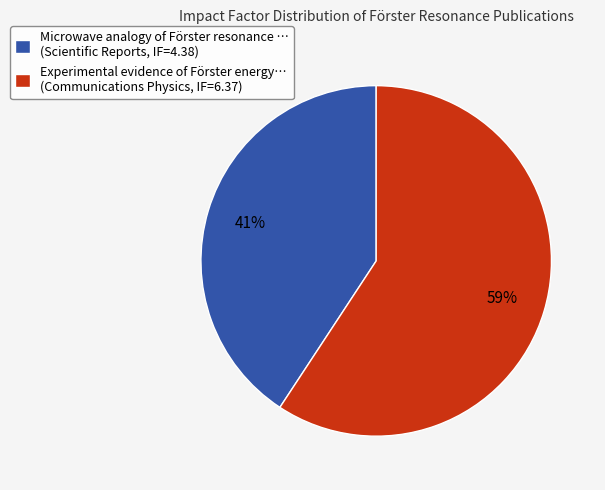

Between Experimental evidence of Förster energy… (Communications Physics, IF=6.37) and Microwave analogy of Förster resonance … (Scientific Reports, IF=4.38), which is larger?

Experimental evidence of Förster energy… (Communications Physics, IF=6.37)